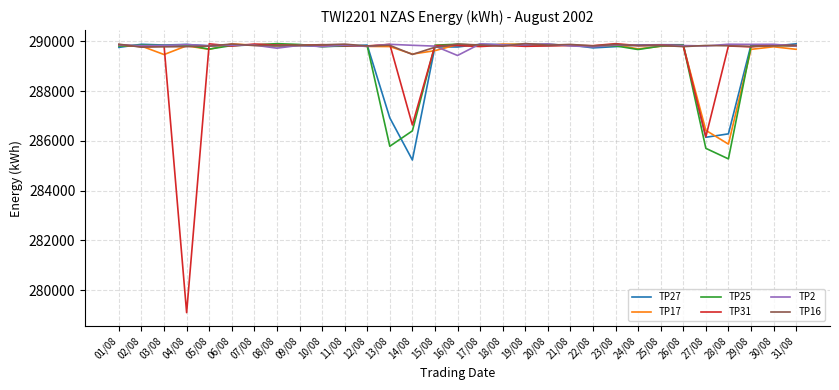

What is the total value across all series at 07/08?

1739106